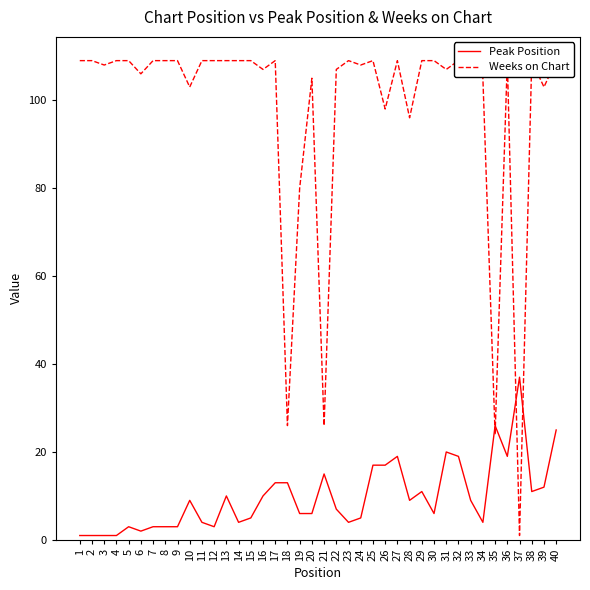

Rank the series at 35 from lowest to highest value.

Weeks on Chart, Peak Position